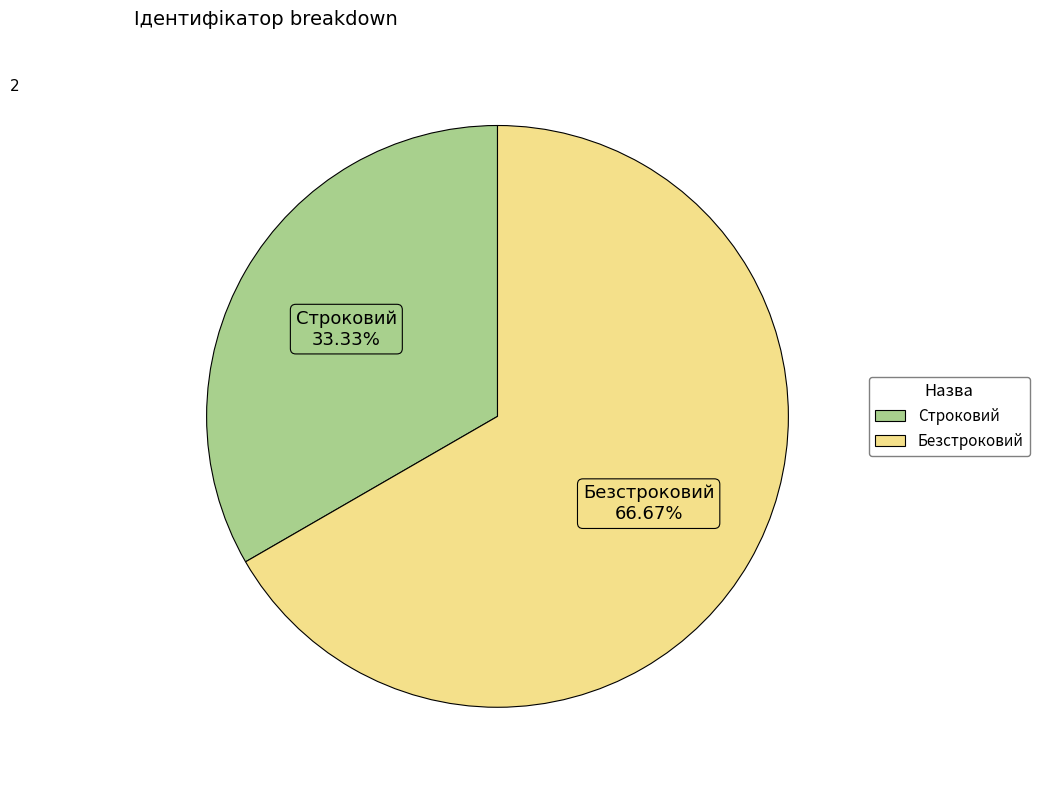

To the nearest percent, what percentage of the pie is Строковий?

33%